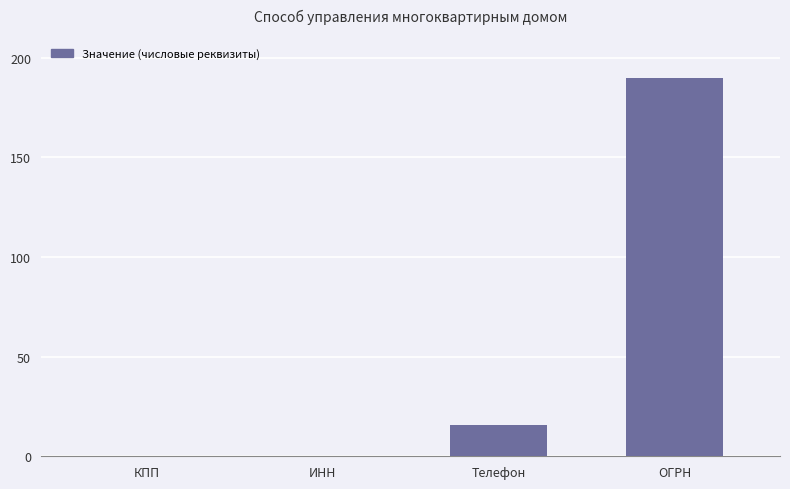

What is the sum of all values?

205.9